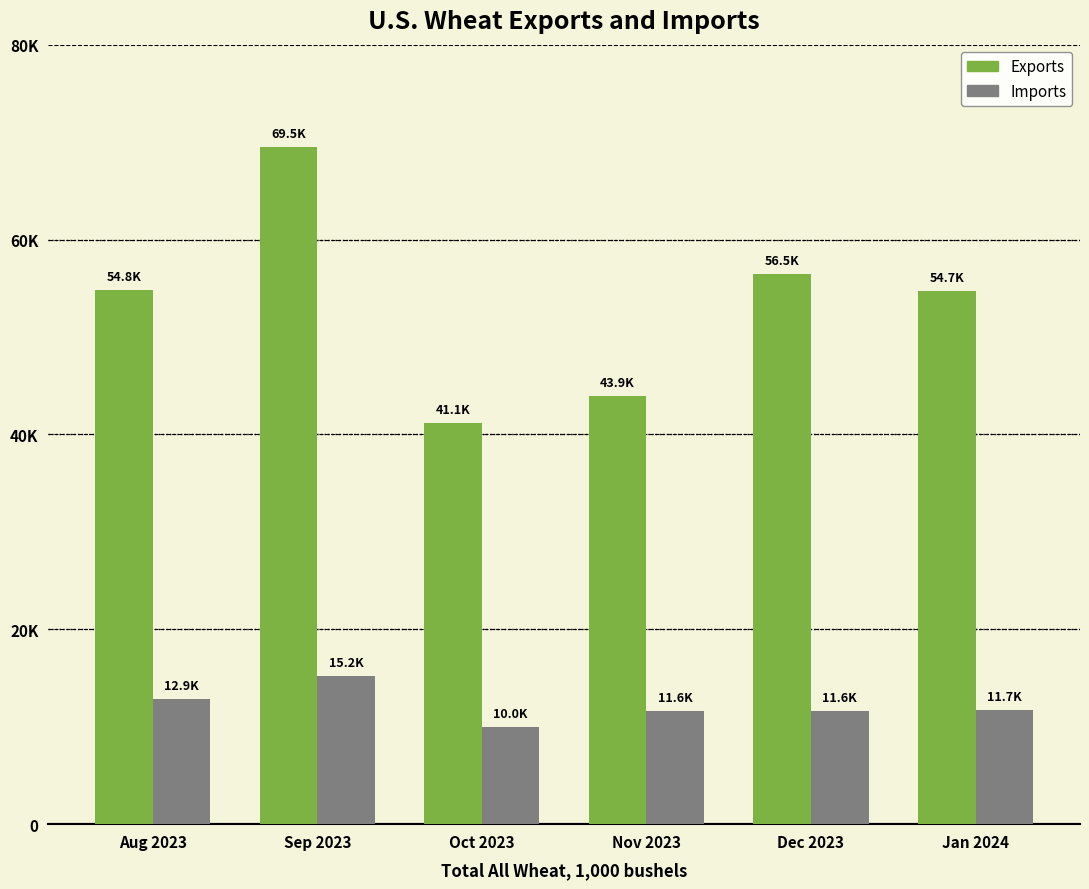

Does the chart contain any negative values?

No